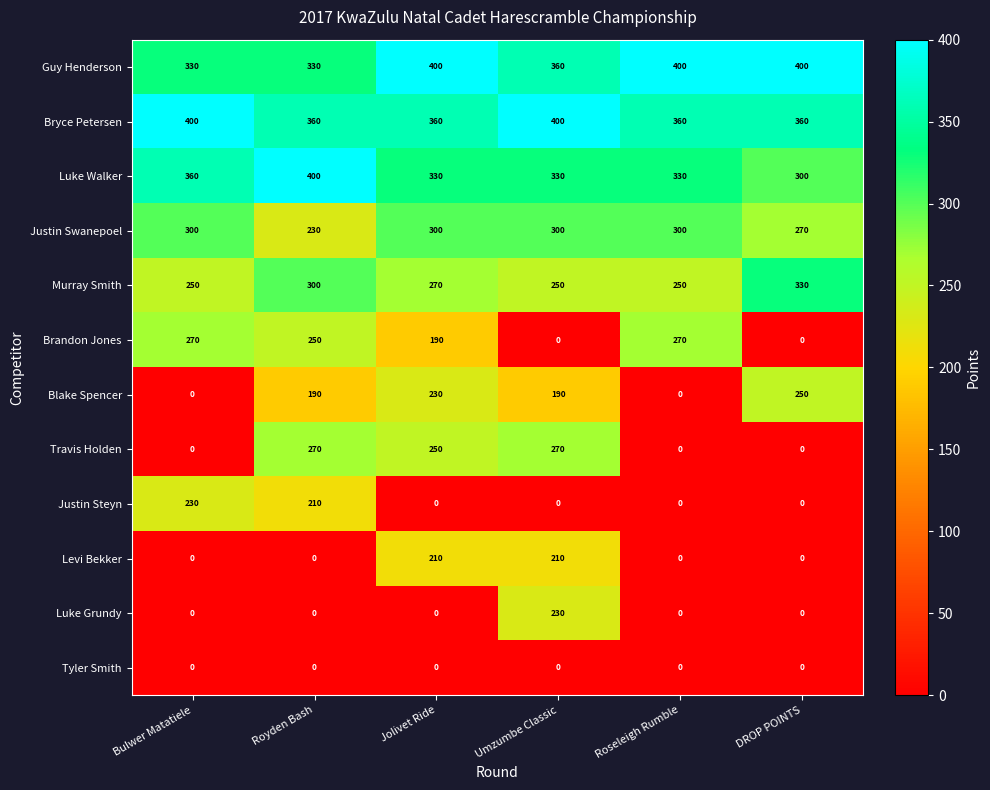

Where is Justin Steyn nearest to the value 115?

Royden Bash